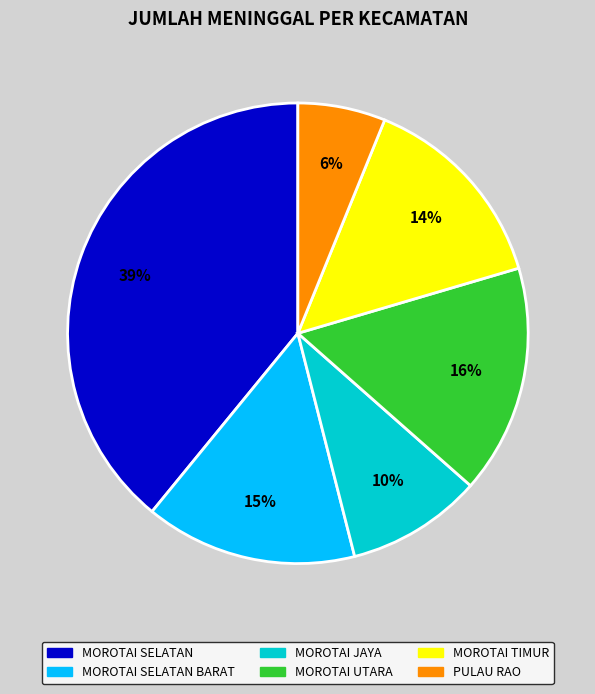

To the nearest percent, what is the difference between the largest and smallest slice percentages?

33%